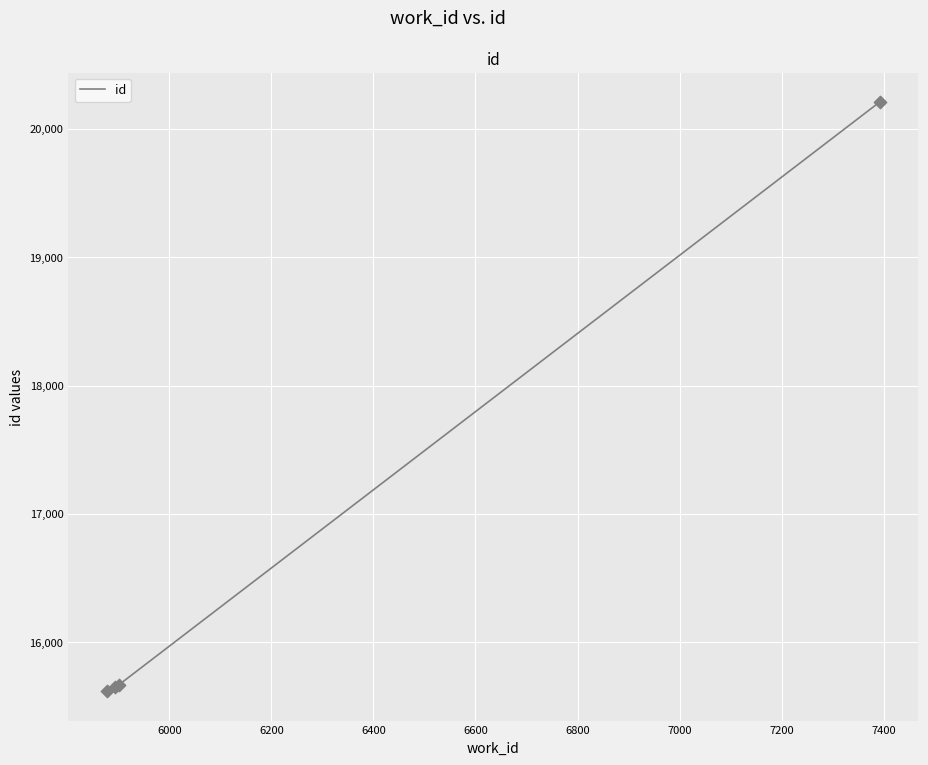

True or false: there are more than 1 points higher than both neighbors.

False